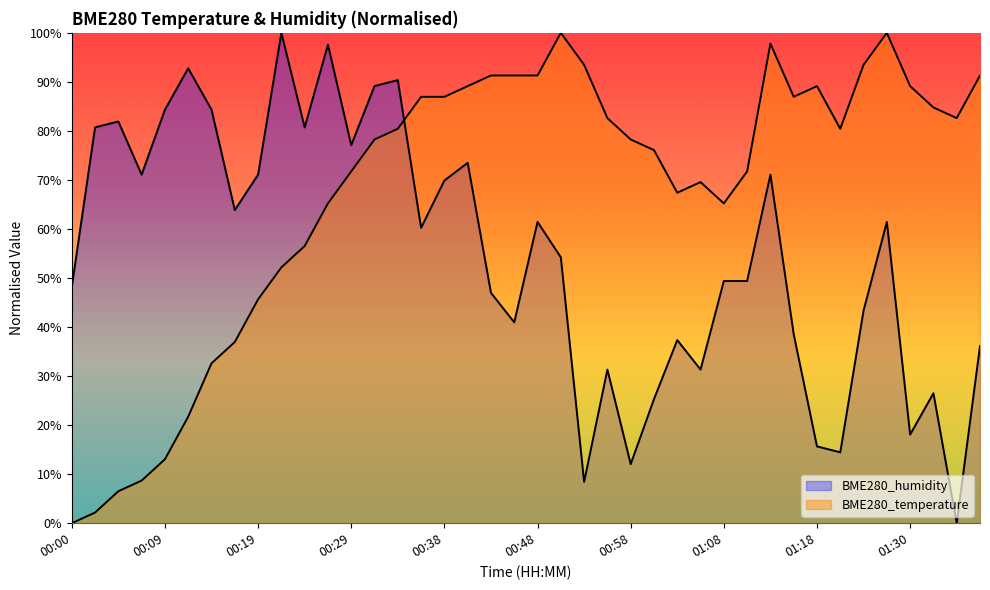

Between 00:50 and 00:04, which is larger?

00:50